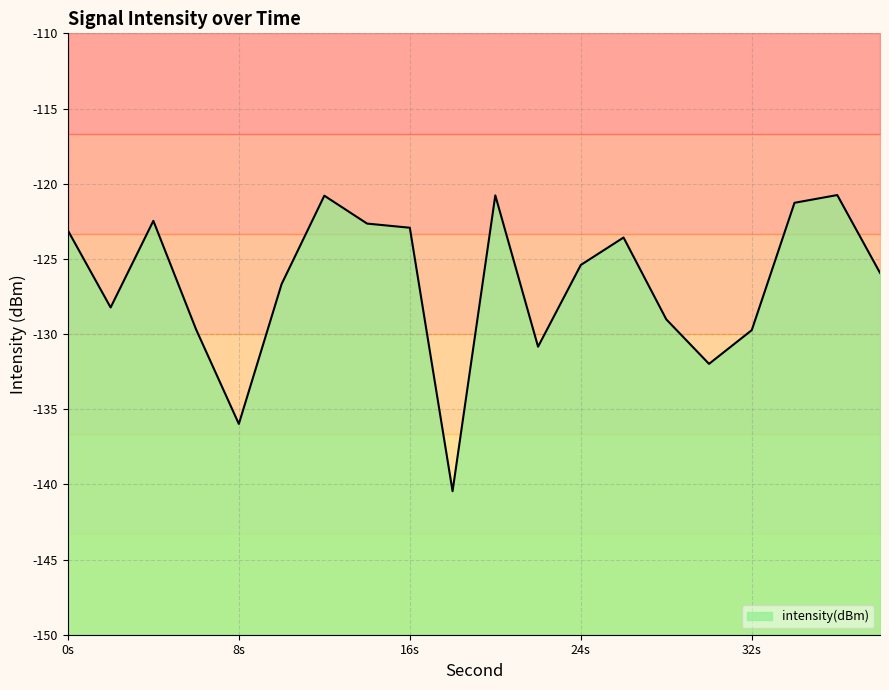

Reading right to left, extract all data points from this chart.

-125.9	-120.8	-121.3	-129.7	-132.0	-129.0	-123.6	-125.4	-130.8	-120.8	-140.5	-122.9	-122.7	-120.8	-126.7	-136.0	-129.7	-122.5	-128.2	-123.1